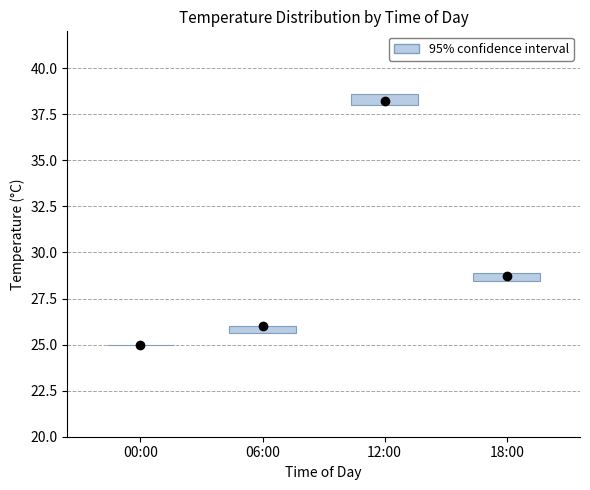

Where is the upper edge of the box for 18:00 on the y-axis? The values are not printed on the chart, so give them approximately, as read against the axis.

29.0